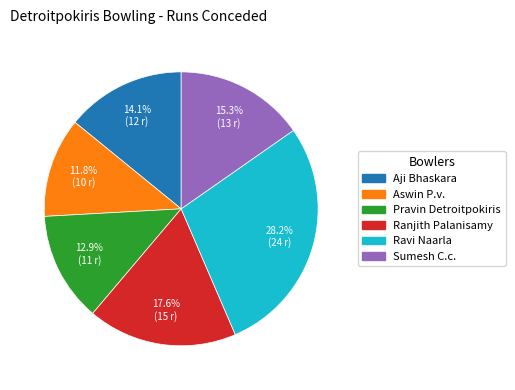

How many slices are in this pie chart?

6